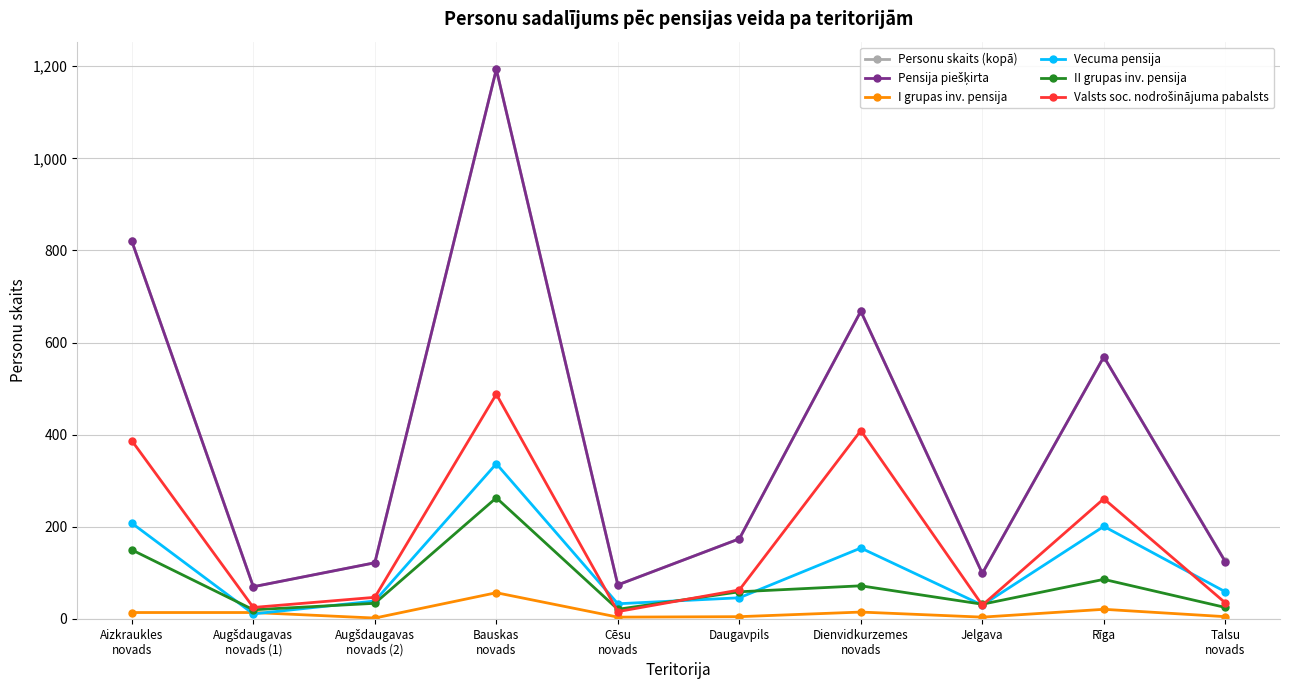

What is the maximum value shown in the chart?

1193